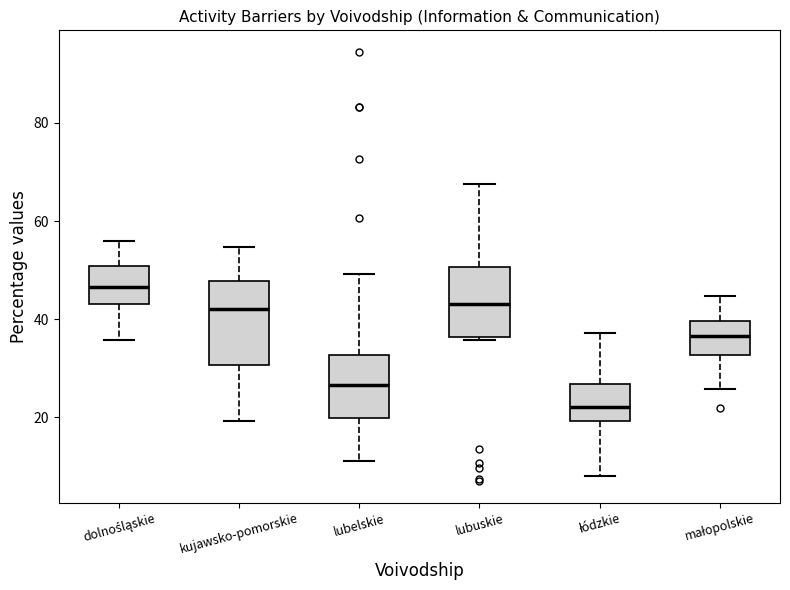

Which box's median line is the lowest?

łódzkie